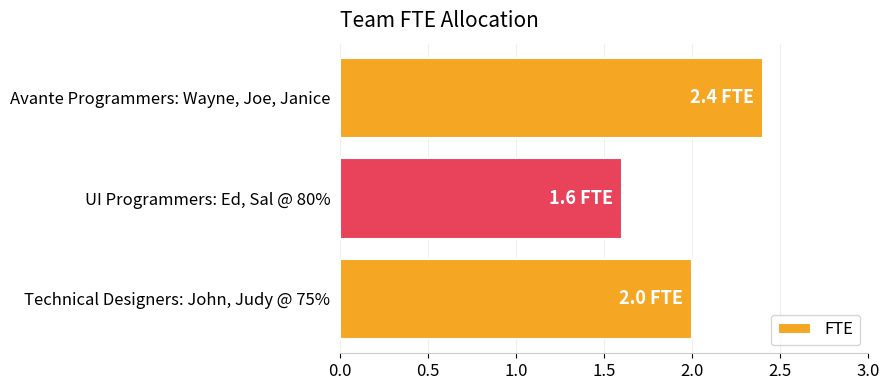

Reading top to bottom, extract all data points from this chart.

Avante Programmers: Wayne, Joe, Janice=2.4	UI Programmers: Ed, Sal @ 80%=1.6	Technical Designers: John, Judy @ 75%=2.0